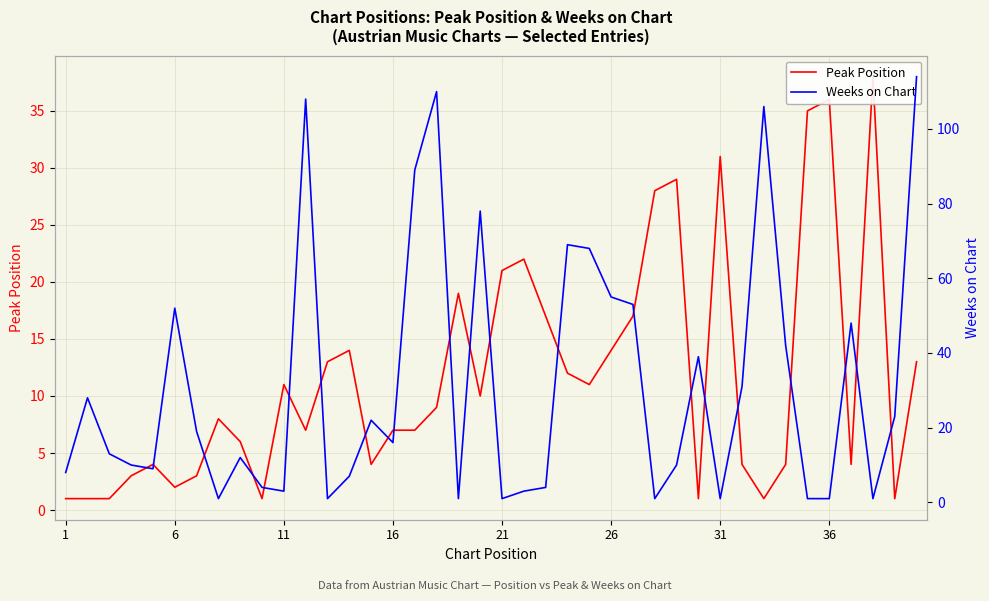

Reading left to right, extract all data points from this chart.

Peak Position: 1	1	1	3	4	2	3	8	6	1	11	7	13	14	4	7	7	9	19	10	21	22	17	12	11	14	17	28	29	1	31	4	1	4	35	36	4	38	1	13
Weeks on Chart: 8	28	13	10	9	52	19	1	12	4	3	108	1	7	22	16	89	110	1	78	1	3	4	69	68	55	53	1	10	39	1	31	106	42	1	1	48	1	23	114